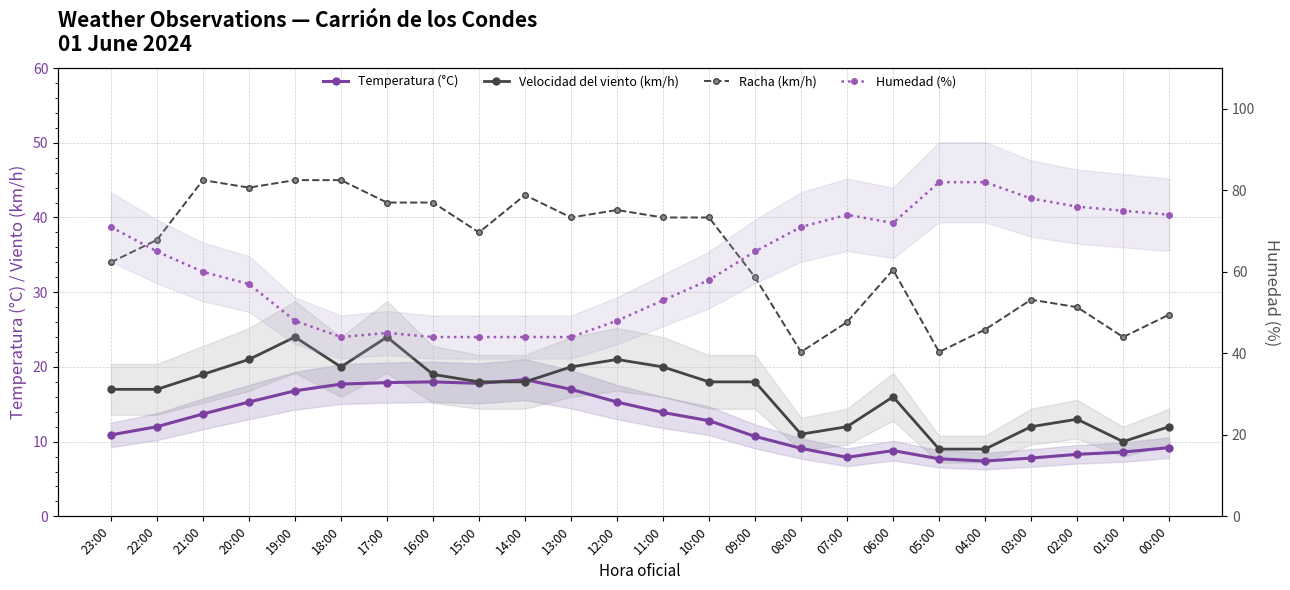

What is the maximum value for Humedad (%)?

82.0